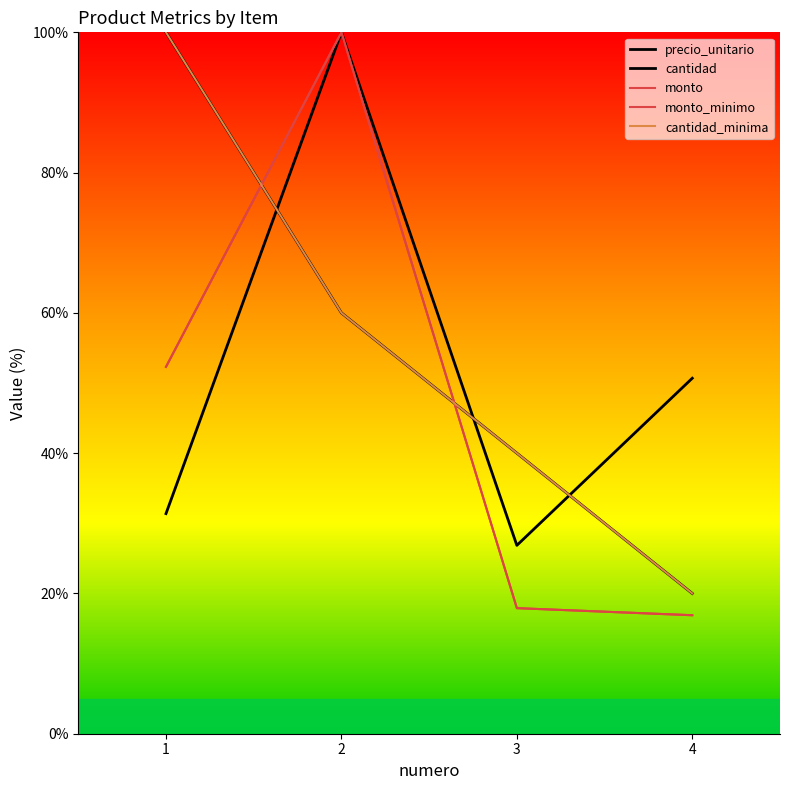

True or false: monto_minimo has a value of 52.3 at 1.

True